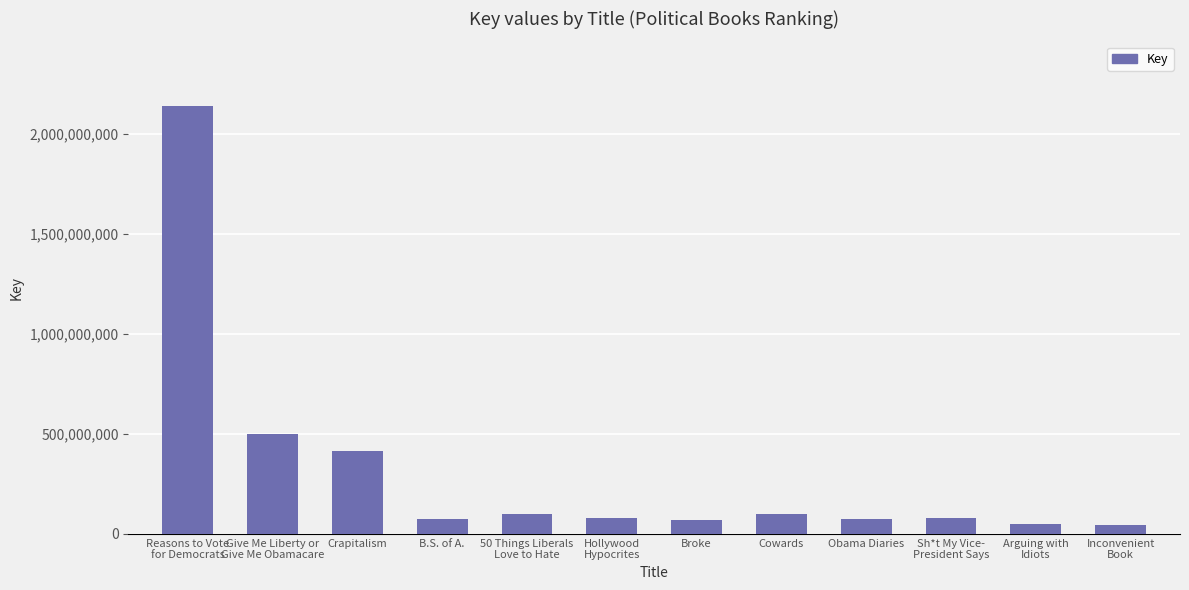

What is the difference between the values at 50 Things Liberals
Love to Hate and Give Me Liberty or
Give Me Obamacare?

401759074